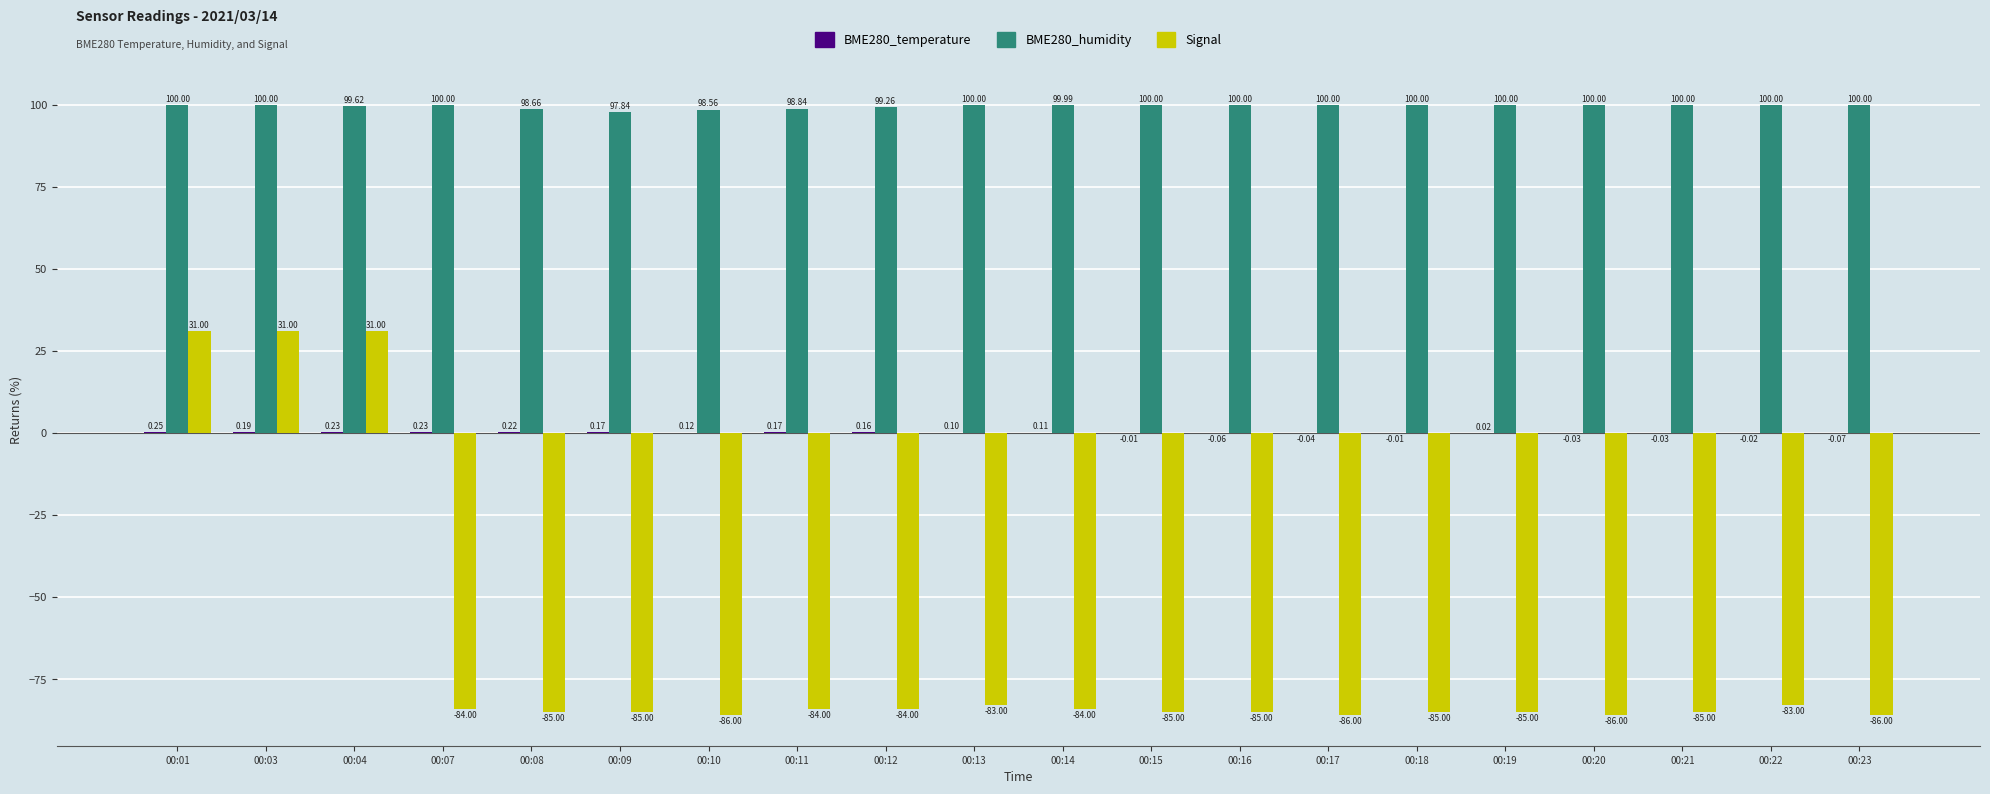

What is the average value of the BME280_humidity series?

99.6